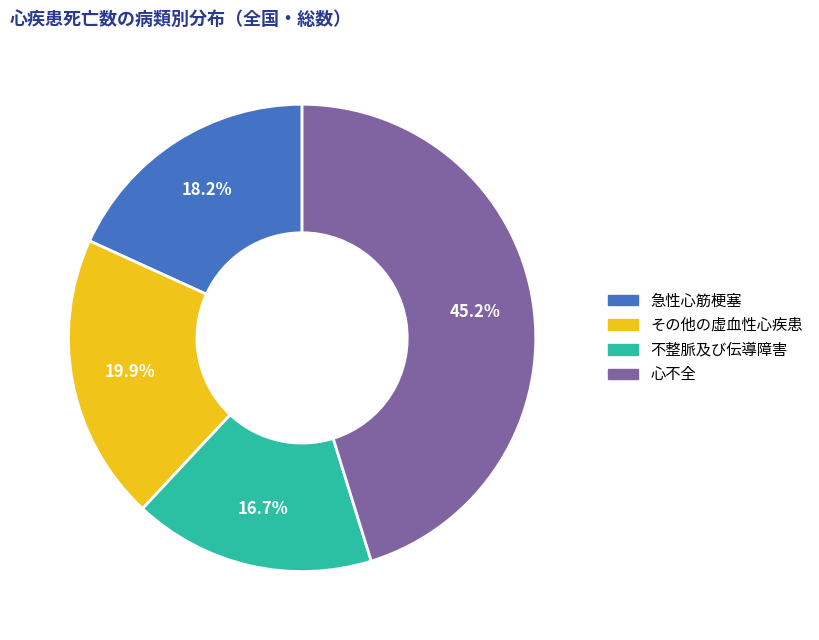

Which category has the smallest portion of the pie?

不整脈及び伝導障害